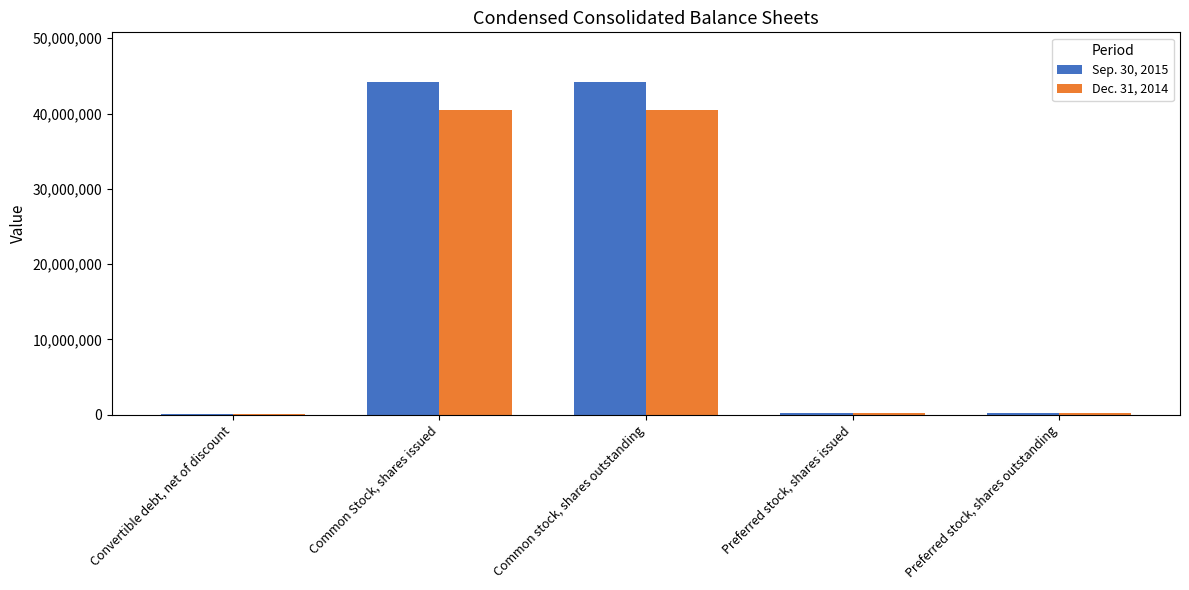

What is the total value across all series at Common Stock, shares issued?

84607142